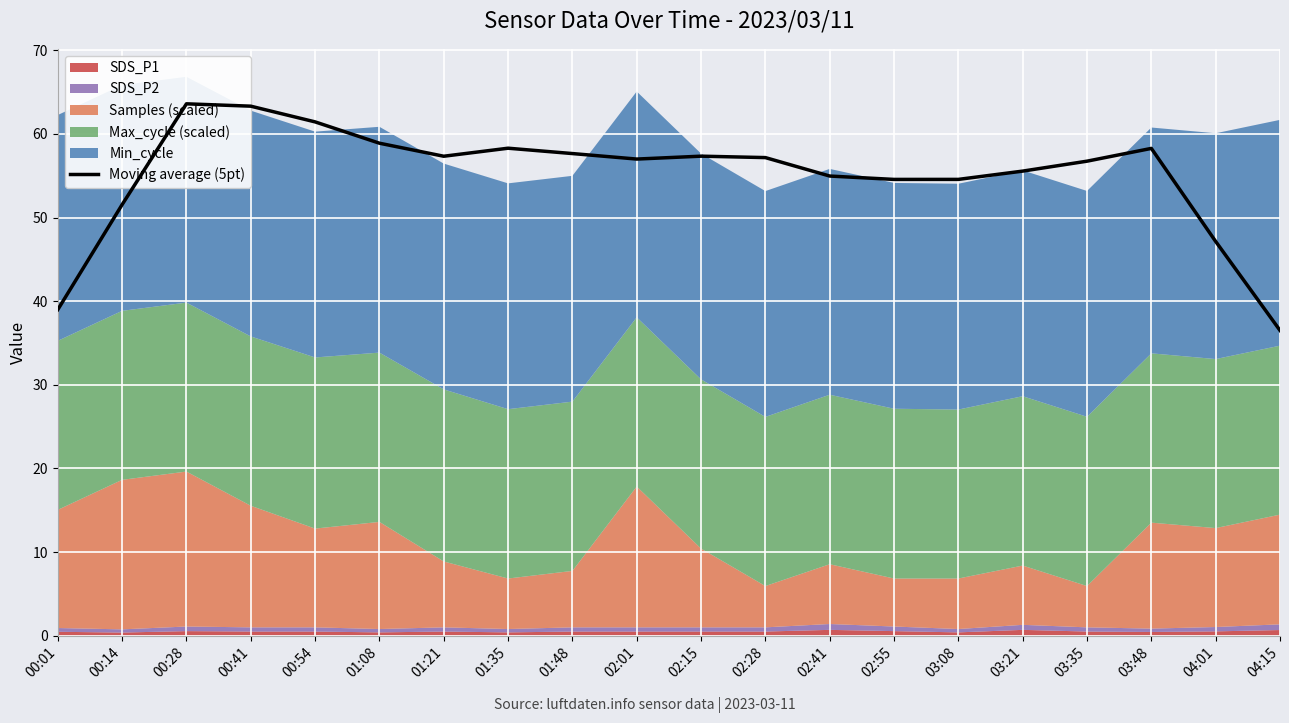

How many points are higher than both their immediate neighbors (excluding endpoints)?

4